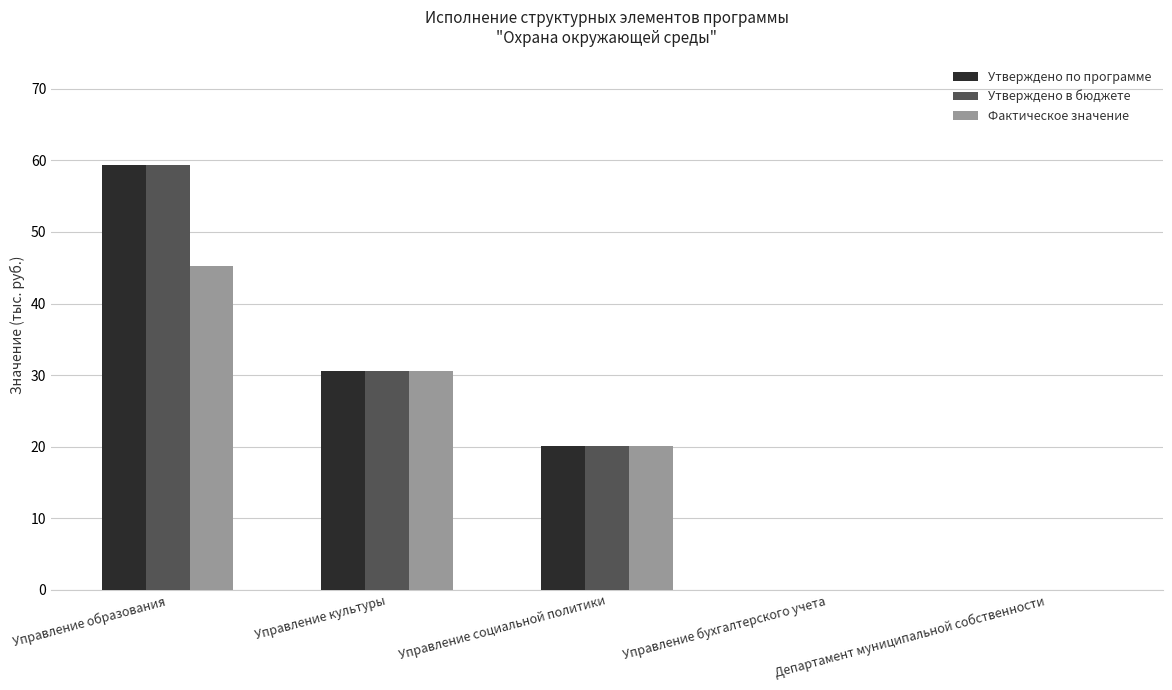

Is the value of Утверждено в бюджете at Управление социальной политики greater than the value of Фактическое значение at Управление культуры?

No